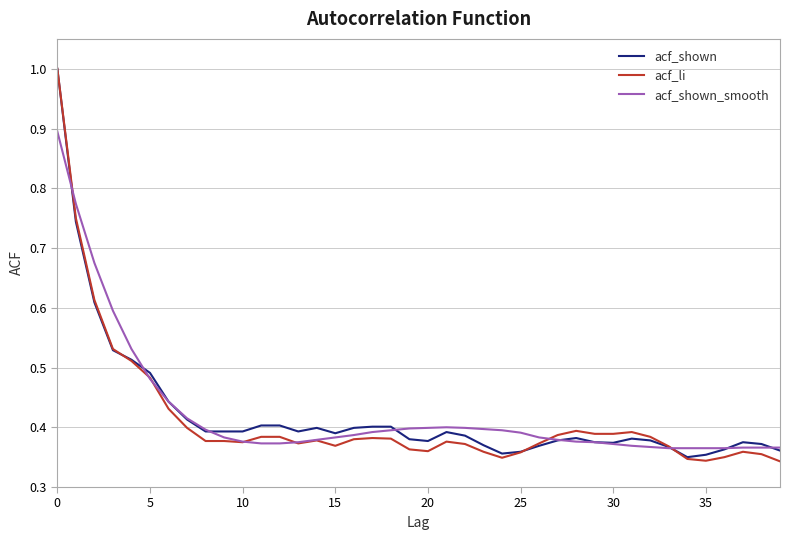

What is the highest value of the acf_shown_smooth series?

0.9